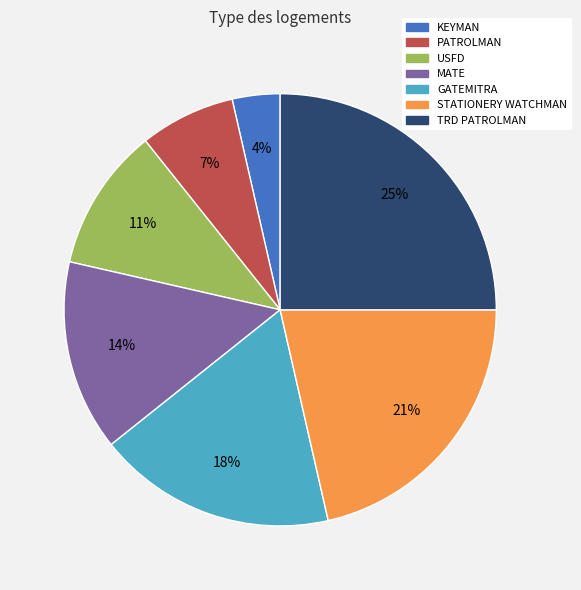

To the nearest percent, what is the combined percentage of STATIONERY WATCHMAN and USFD?

32%